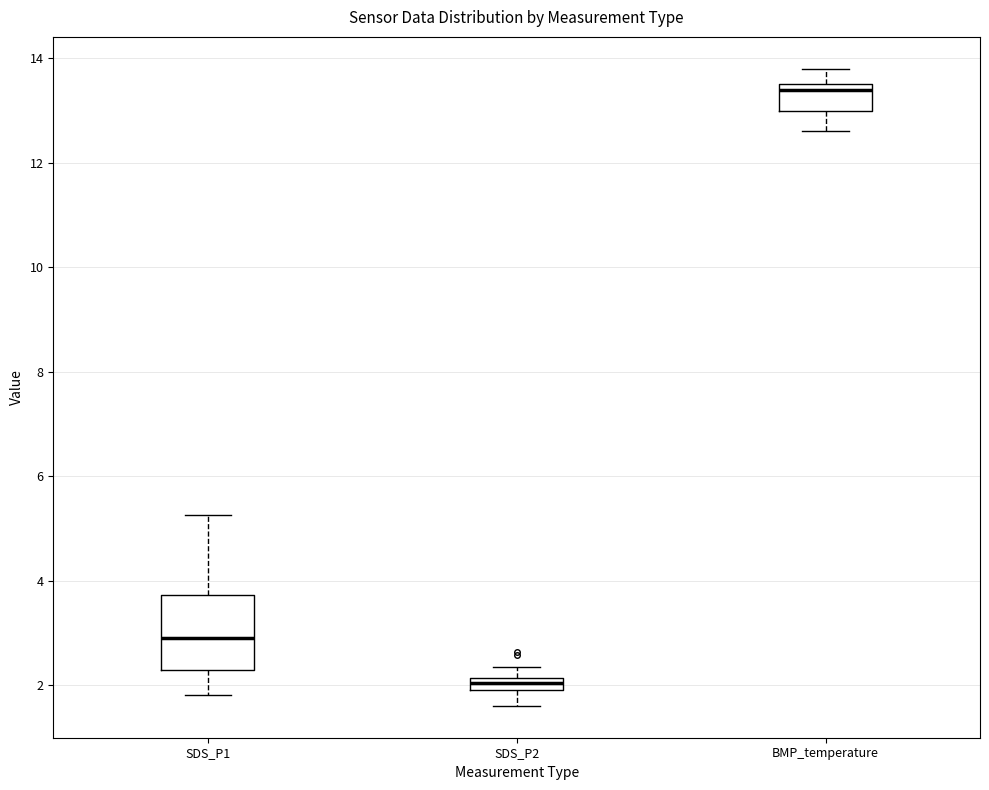

Where does the median line of the box for BMP_temperature sit on the y-axis? The values are not printed on the chart, so give them approximately, as read against the axis.

13.4